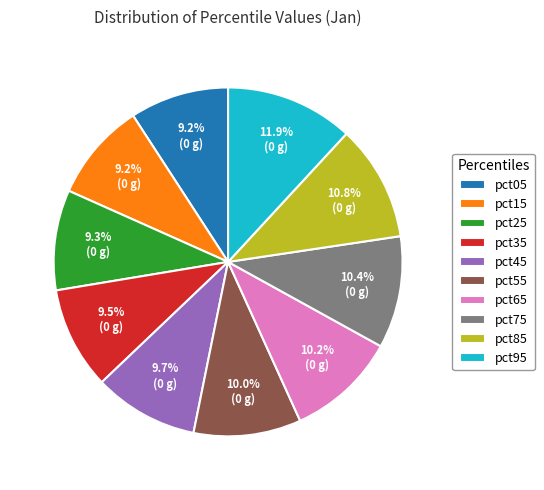

Approximately how many times larger is the value at pct15 compared to pct55?

0.9